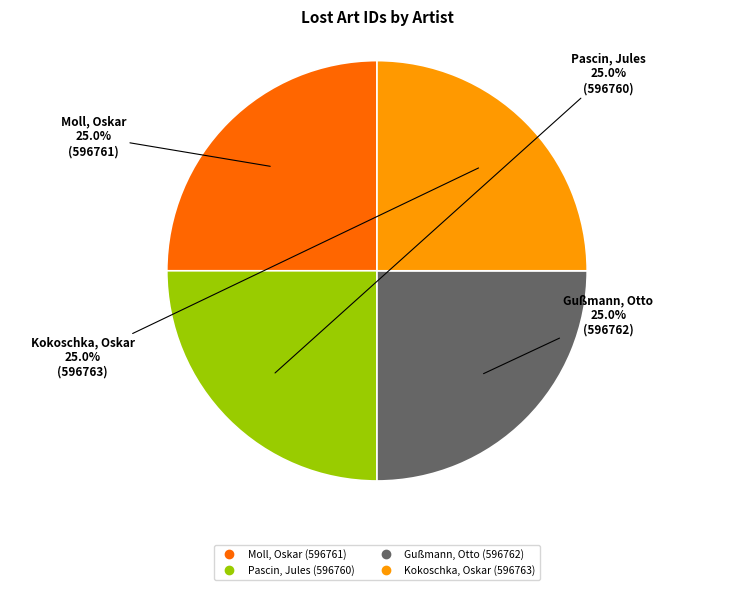

To the nearest percent, what percentage of the pie is Moll, Oskar?

25%